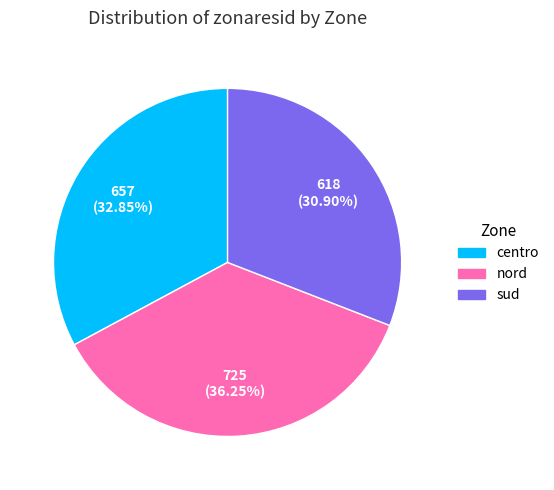

Is it true that centro is 22% of the pie?

False